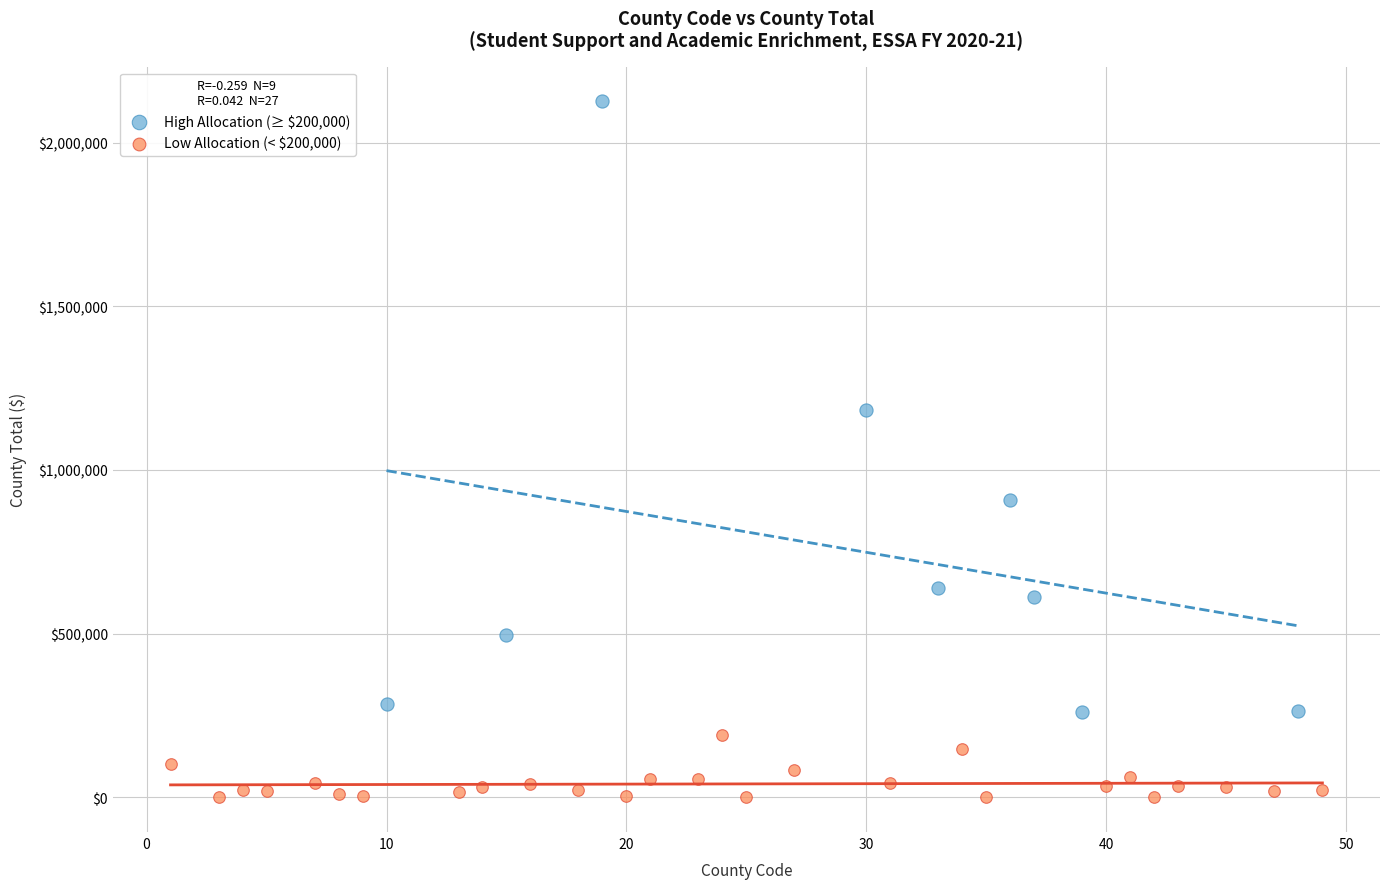

Which series contains the highest Y value?

High Allocation (≥ $200,000)